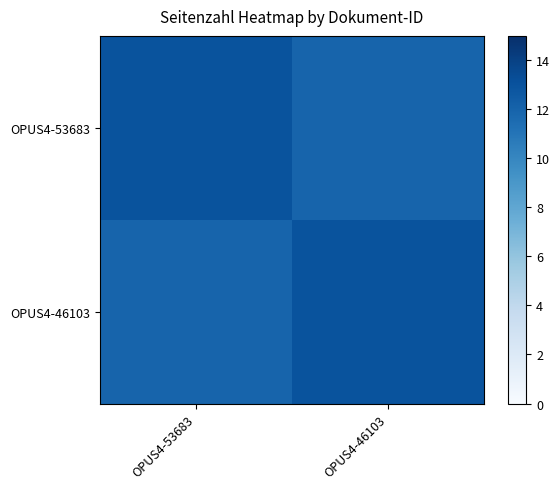

Which label corresponds to the largest value in the chart?

OPUS4-53683